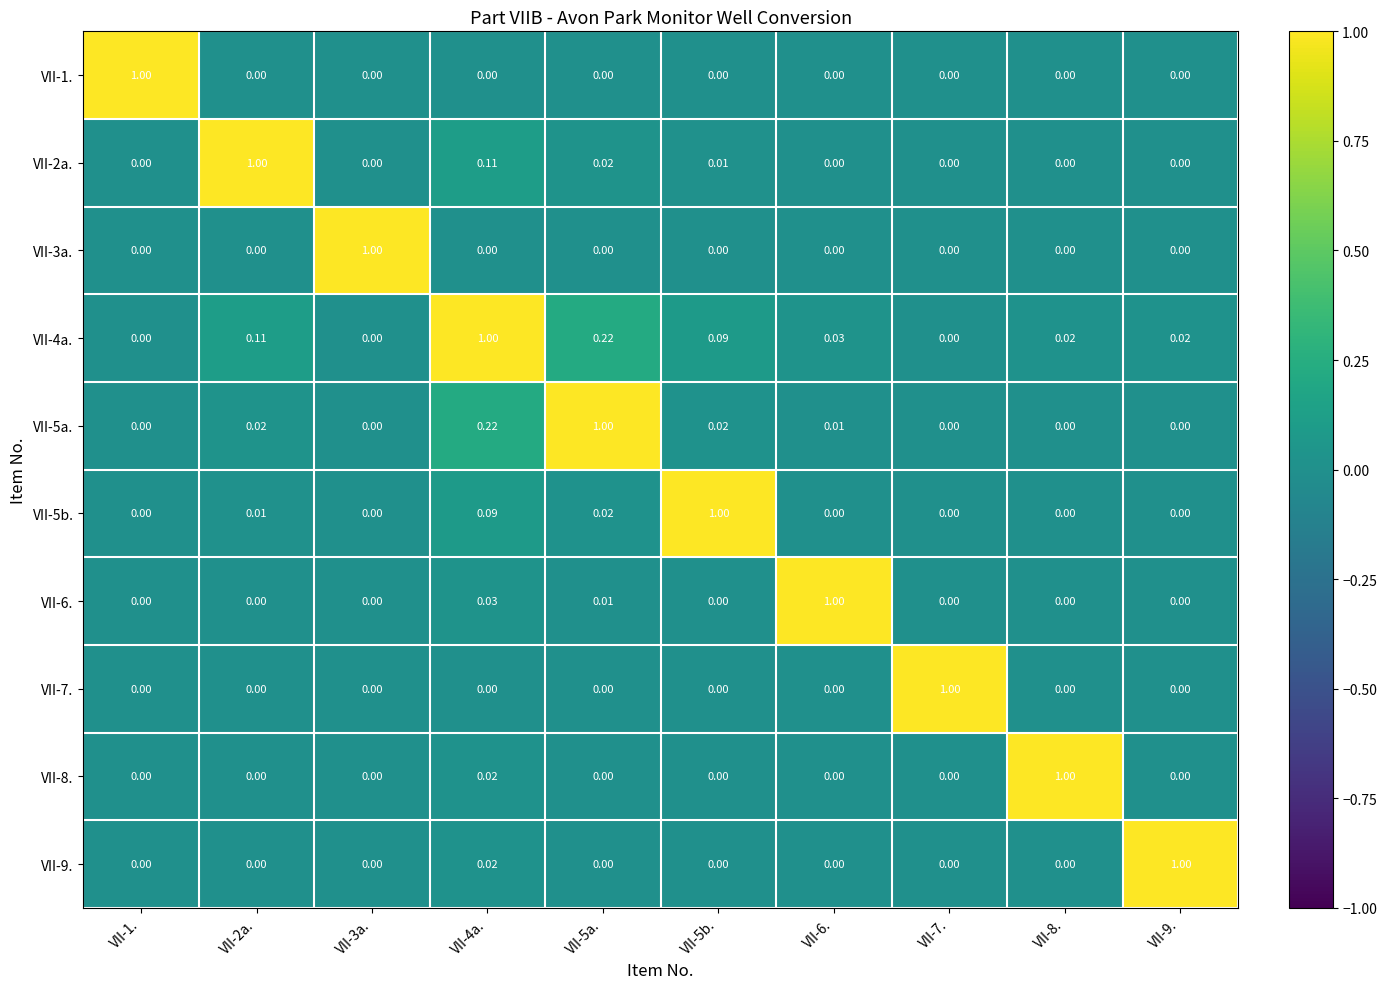

Is the value of VII-2a. at VII-4a. greater than the value of VII-5a. at VII-5b.?

Yes